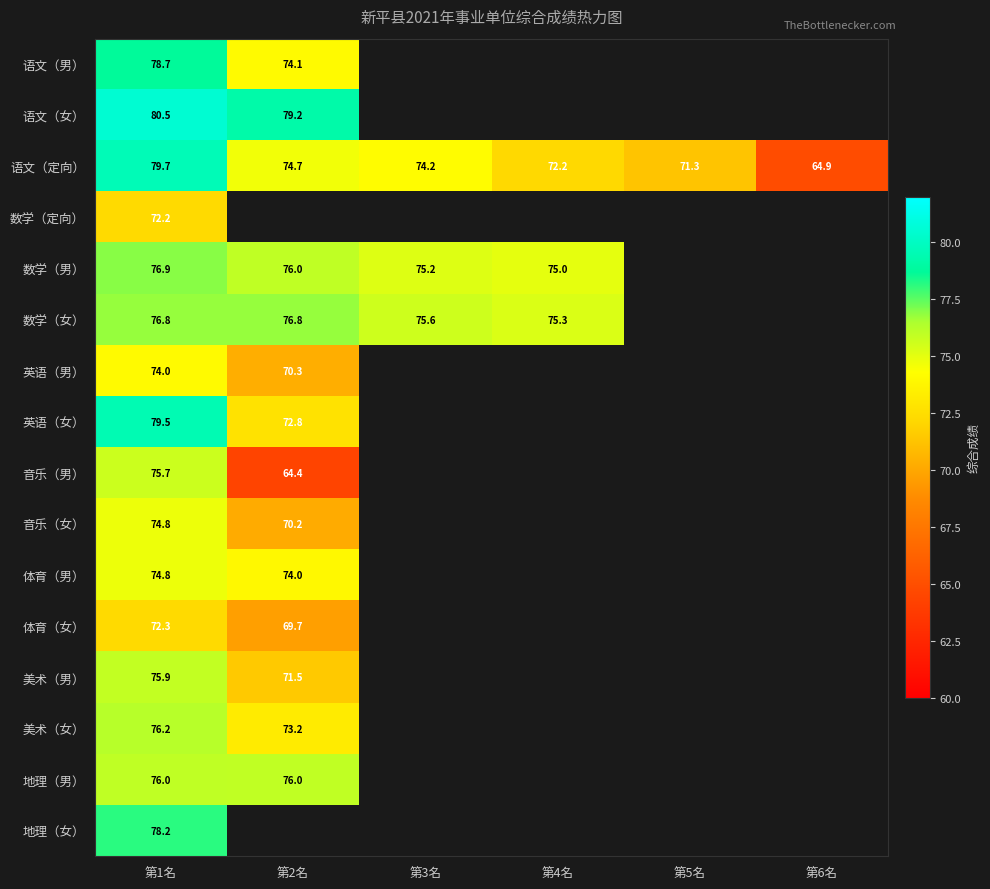

At which category does the chart reach its peak across all series?

第1名